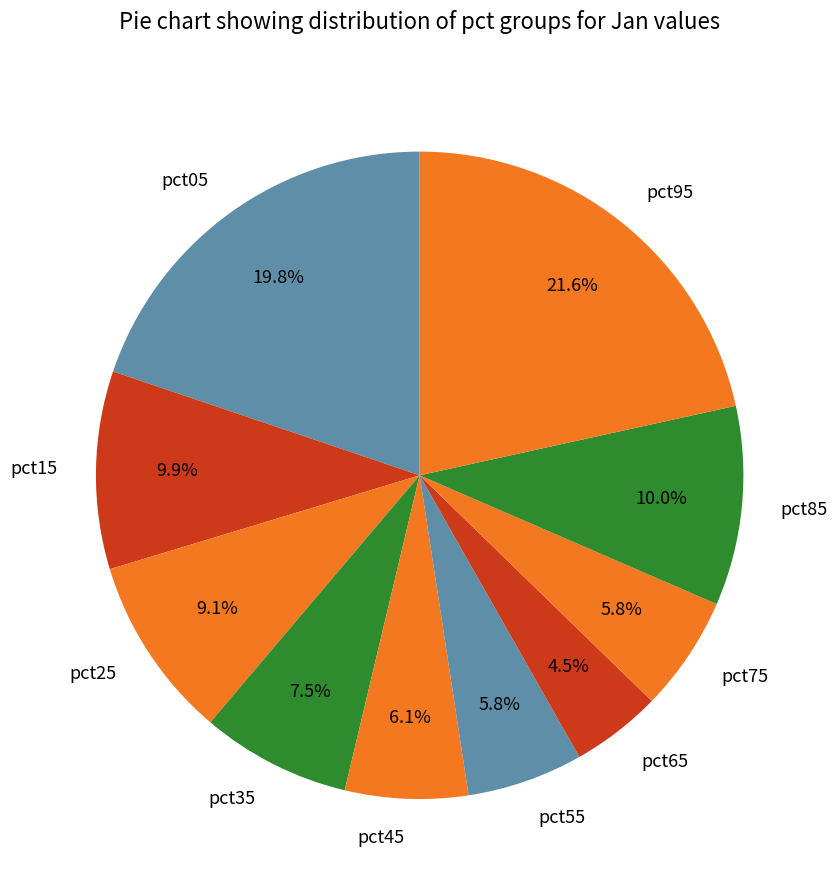

Count the number of slices in the pie.

10